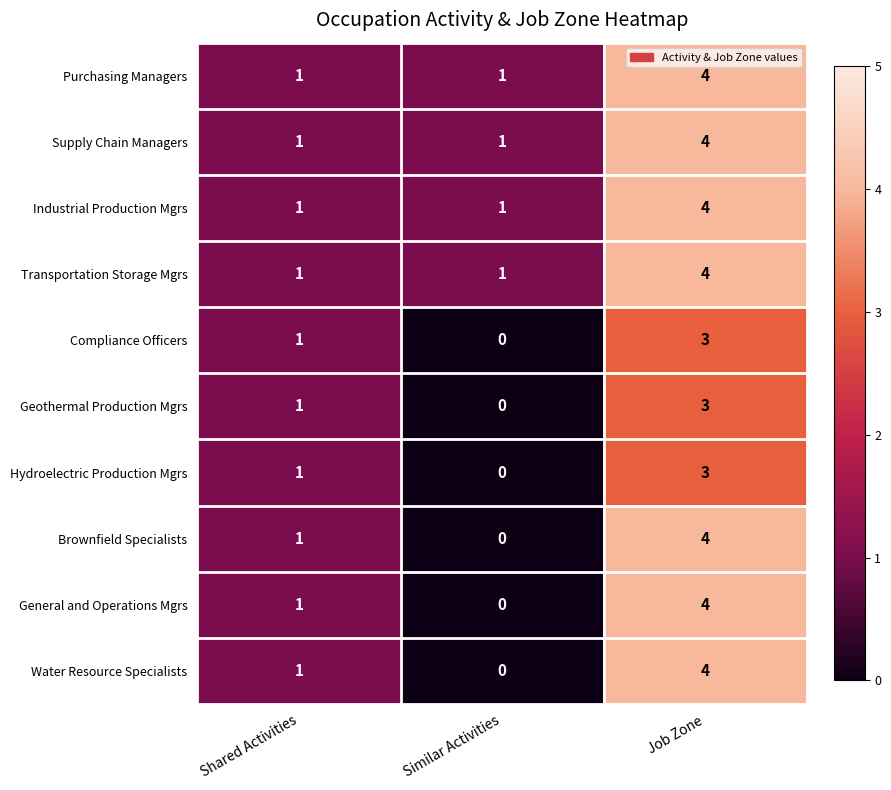

At which category is the sum across all series the highest?

Job Zone